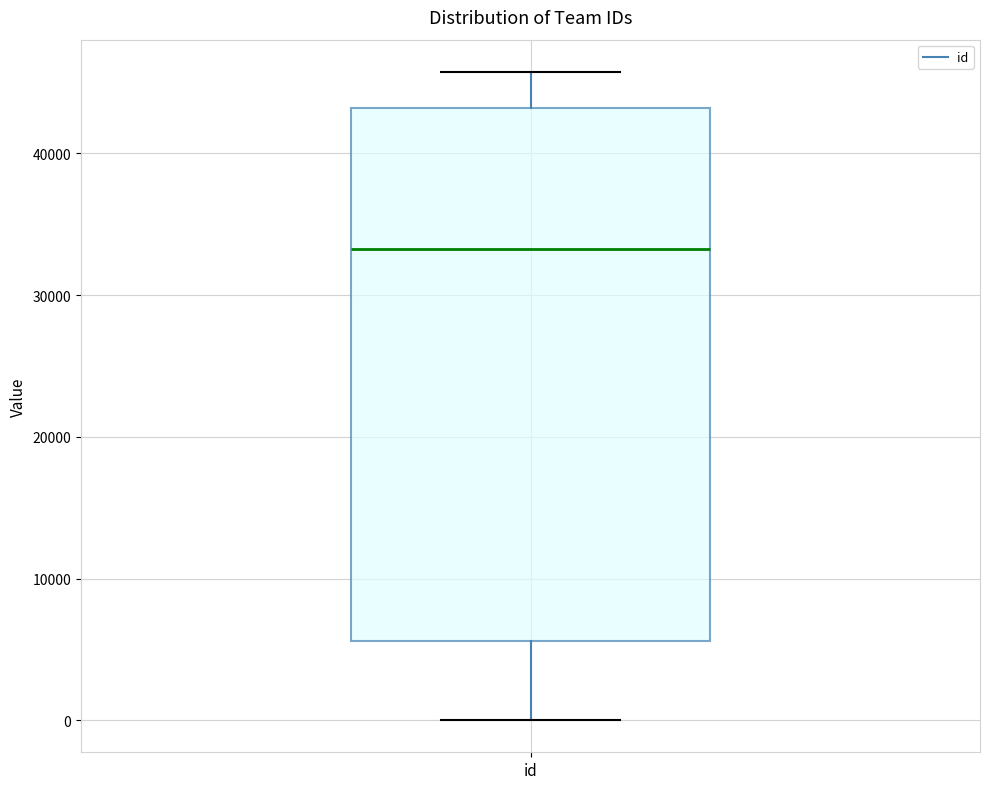

Read this box plot against the y-axis: the position of the median line, the range covered by the box, and the ends of both whiskers. The values are not printed on the chart, so give them approximately, as read against the axis.

median 33000, box 6000 to 43000, whiskers 0 to 46000